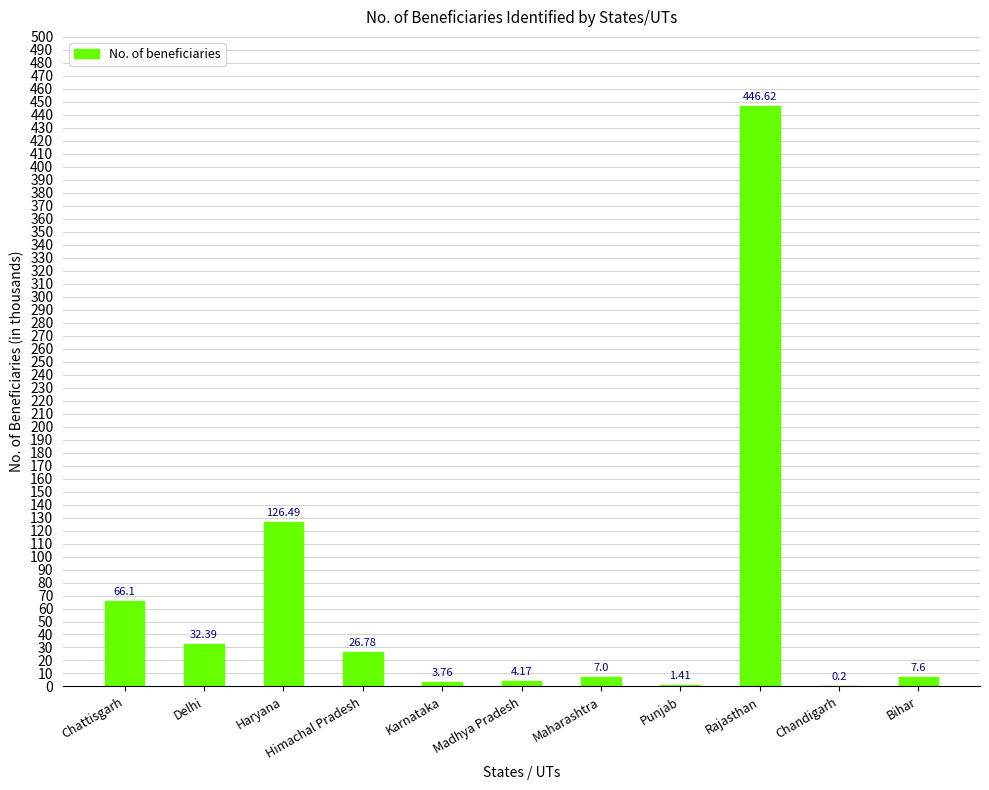

What is the difference between the values at Bihar and Rajasthan?

439.0